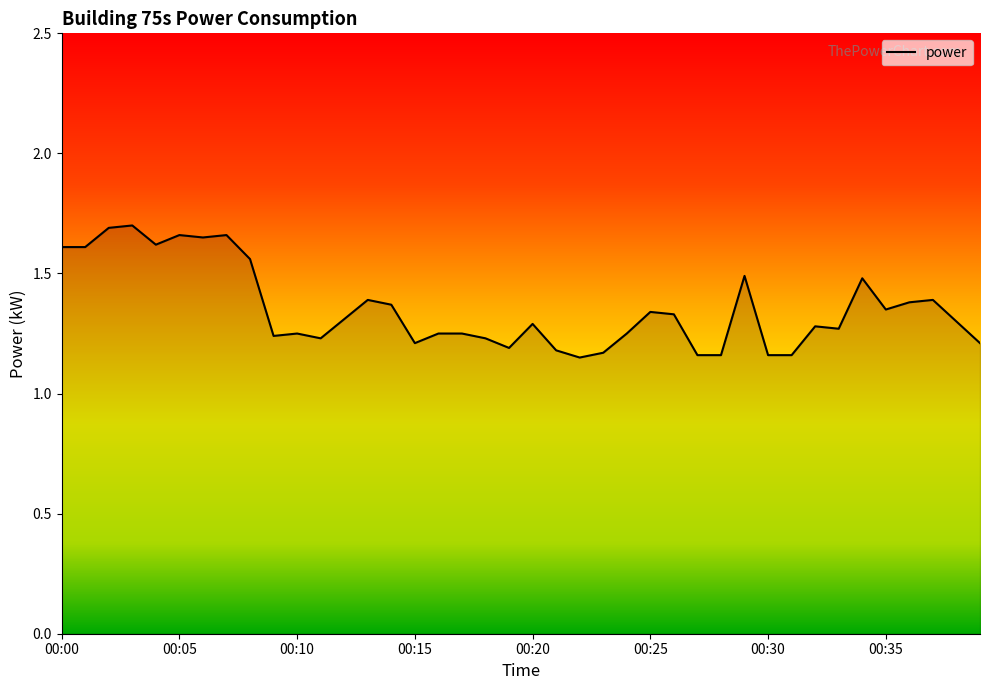

List the labels in order of value, largest first.

00:03, 00:02, 00:05, 00:07, 00:06, 00:04, 00:00, 00:01, 00:08, 00:29, 00:34, 00:13, 00:37, 00:36, 00:14, 00:35, 00:25, 00:26, 00:12, 00:38, 00:20, 00:32, 00:33, 00:10, 00:16, 00:17, 00:24, 00:09, 00:11, 00:18, 00:15, 00:39, 00:19, 00:21, 00:23, 00:27, 00:28, 00:30, 00:31, 00:22